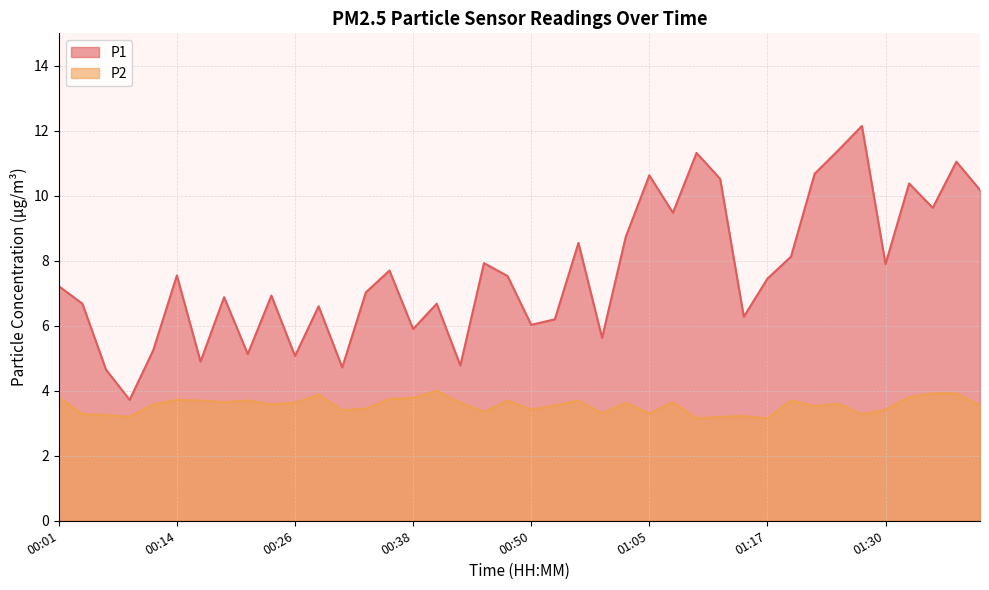

At which category does P1 reach its first local valley?

00:09